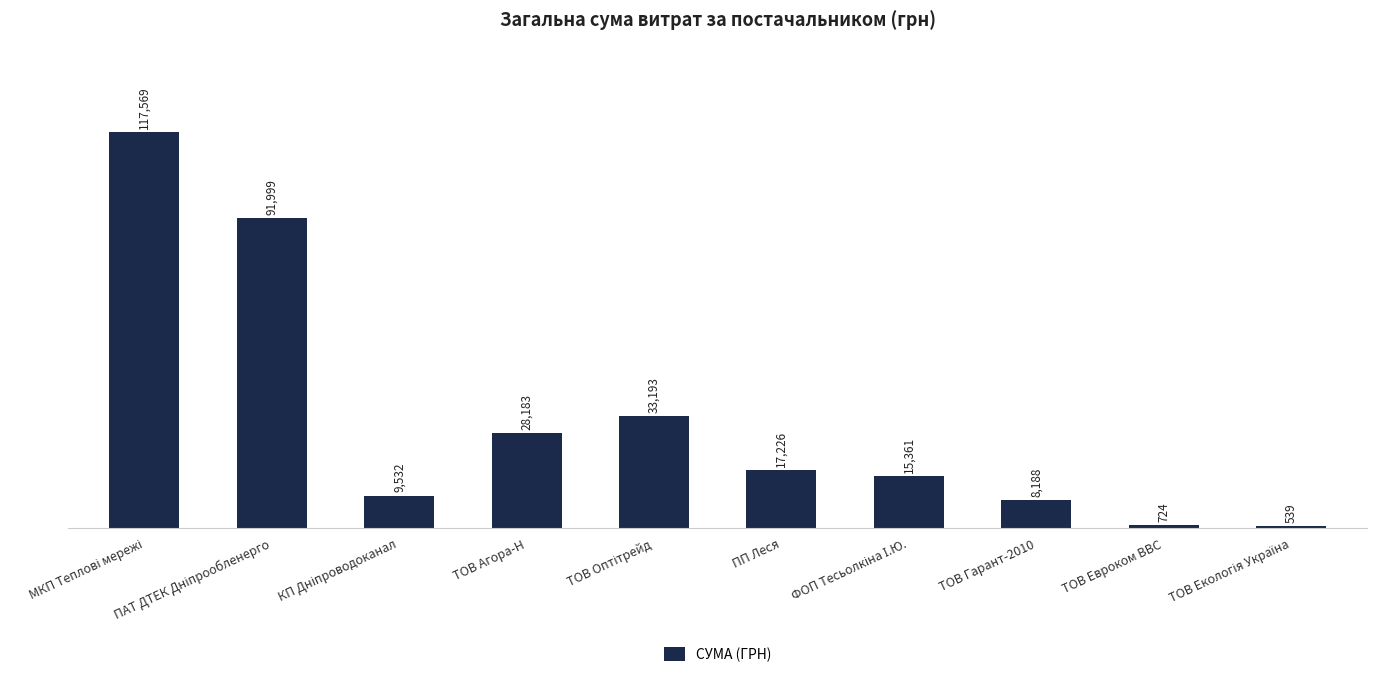

The chart shows a value of 8187.8 at ТОВ Гарант-2010. True or false?

True